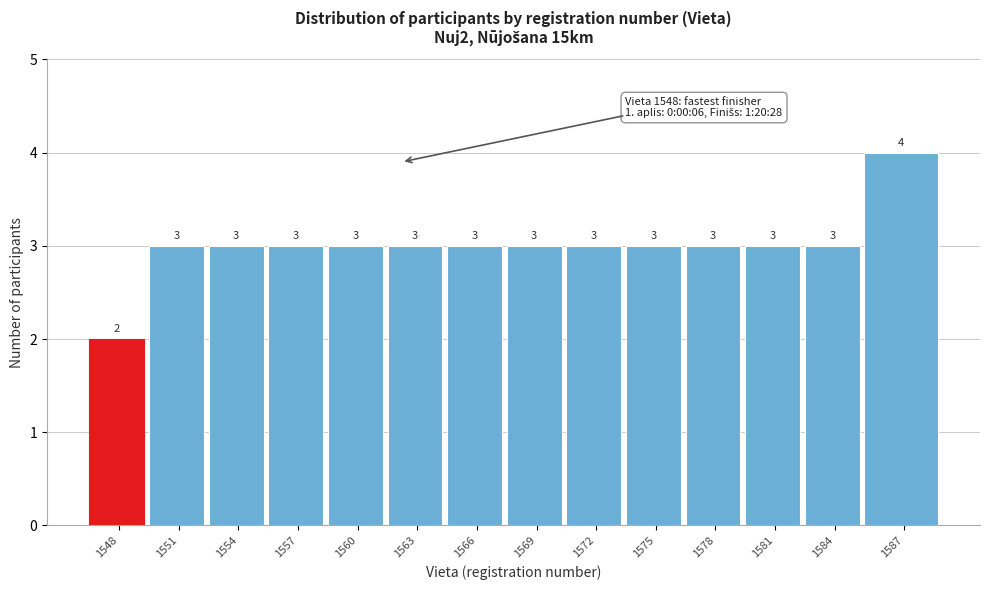

Reading left to right, extract all data points from this chart.

2	3	3	3	3	3	3	3	3	3	3	3	3	4